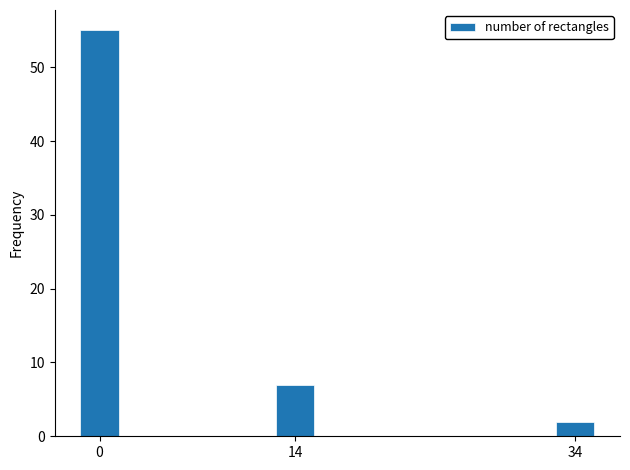

Reading left to right, extract all data points from this chart.

0=55	14=7	34=2